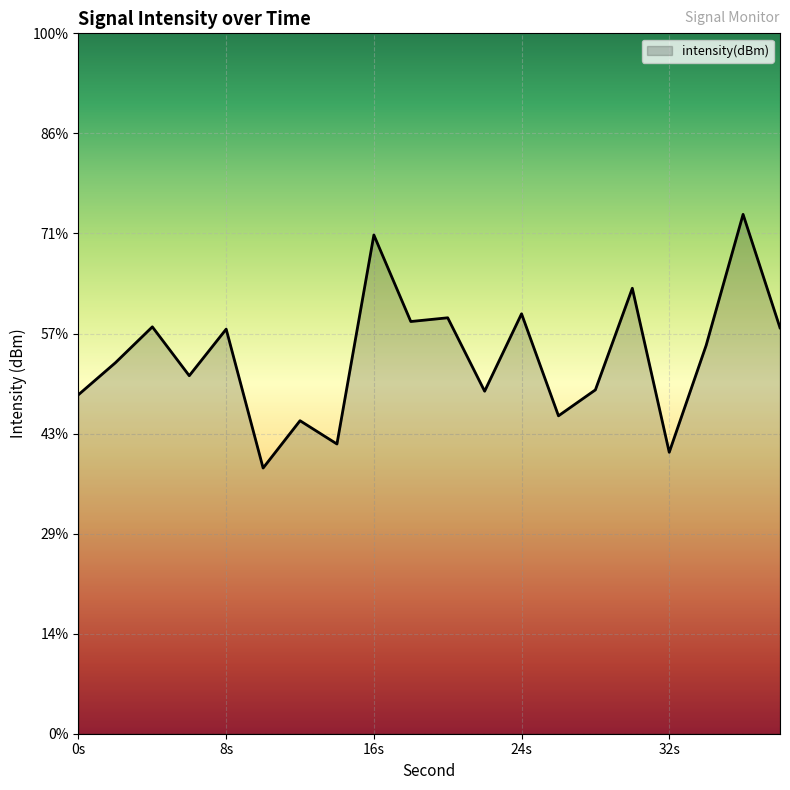

Does the chart display data point markers on the line(s)?

No